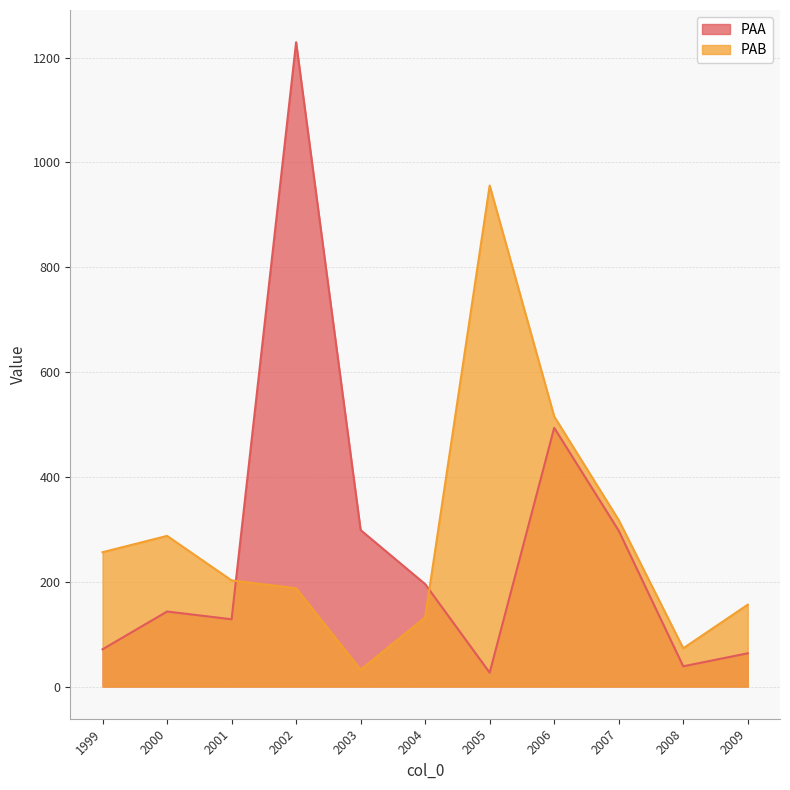

At 2007, list the series in order from smallest to largest.

PAA, PAB